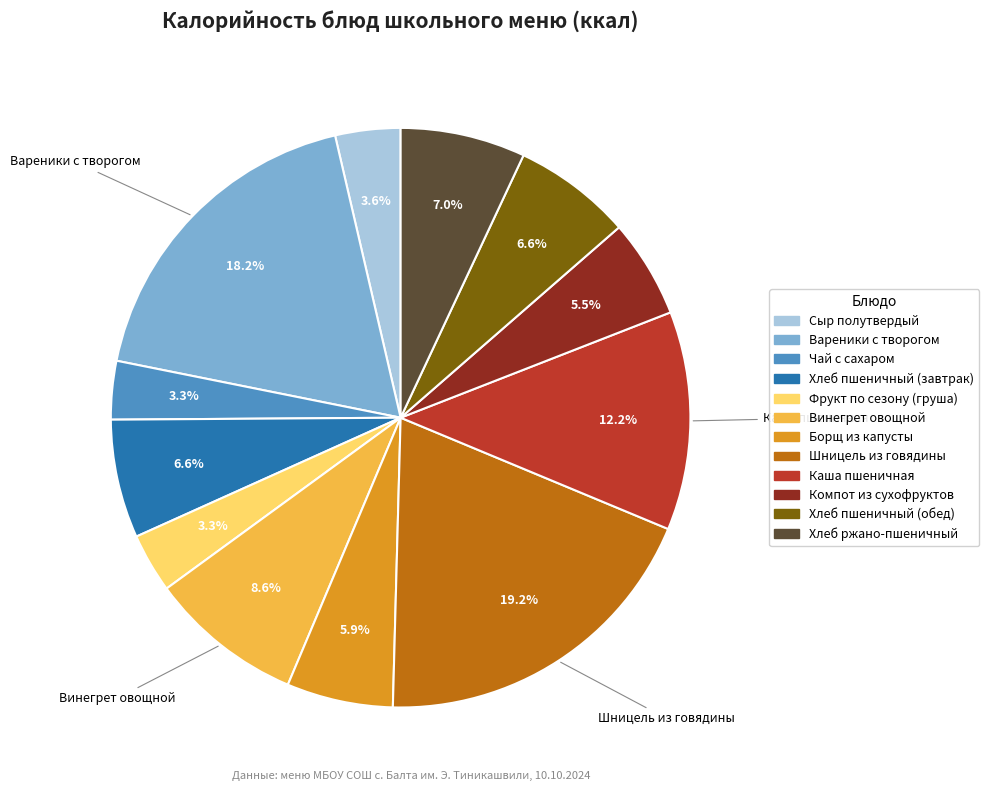

To the nearest percent, what is the difference between the largest and smallest slice percentages?

16%